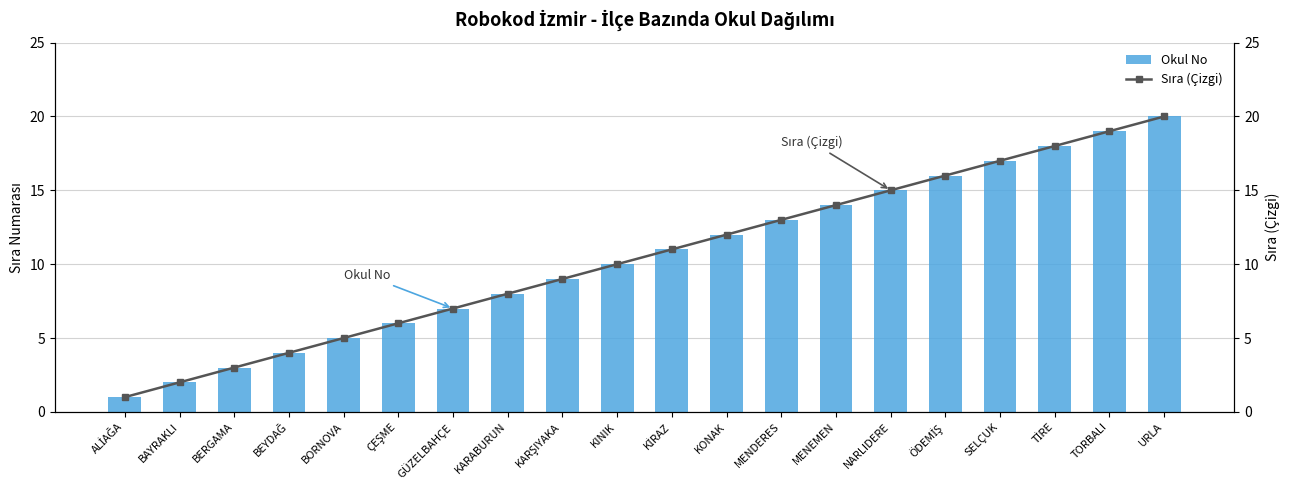

At which label does Sıra (Çizgi) reach its peak?

URLA